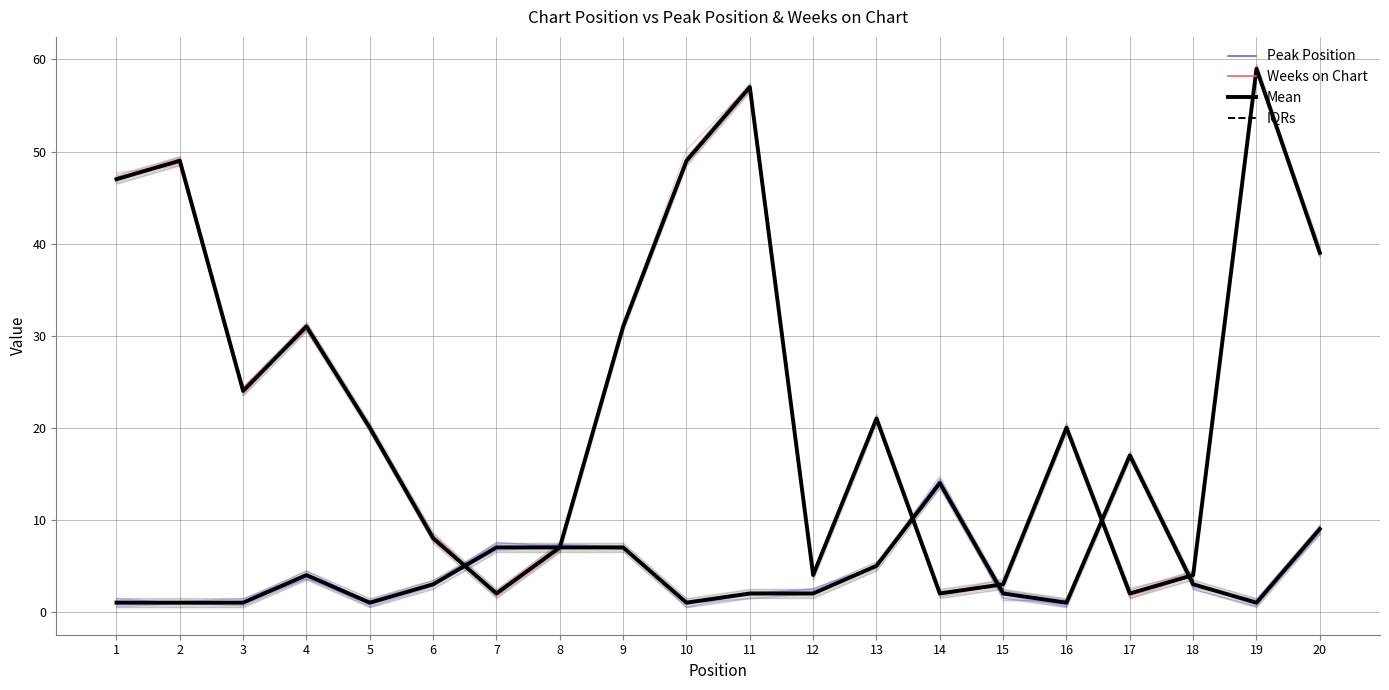

How many intersections are there between Peak Position and Weeks on Chart?

5